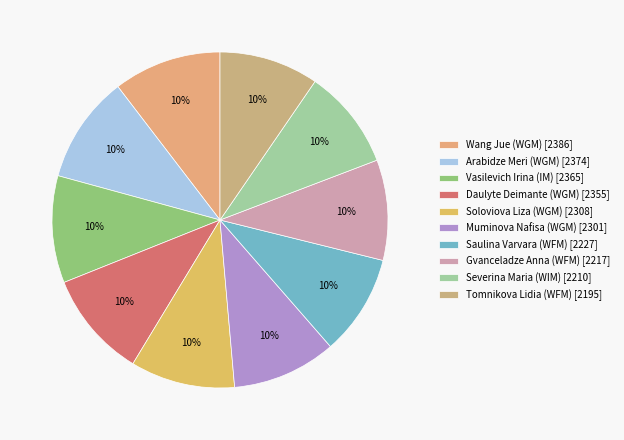

To the nearest percent, what portion does Severina Maria (WIM) represent?

10%